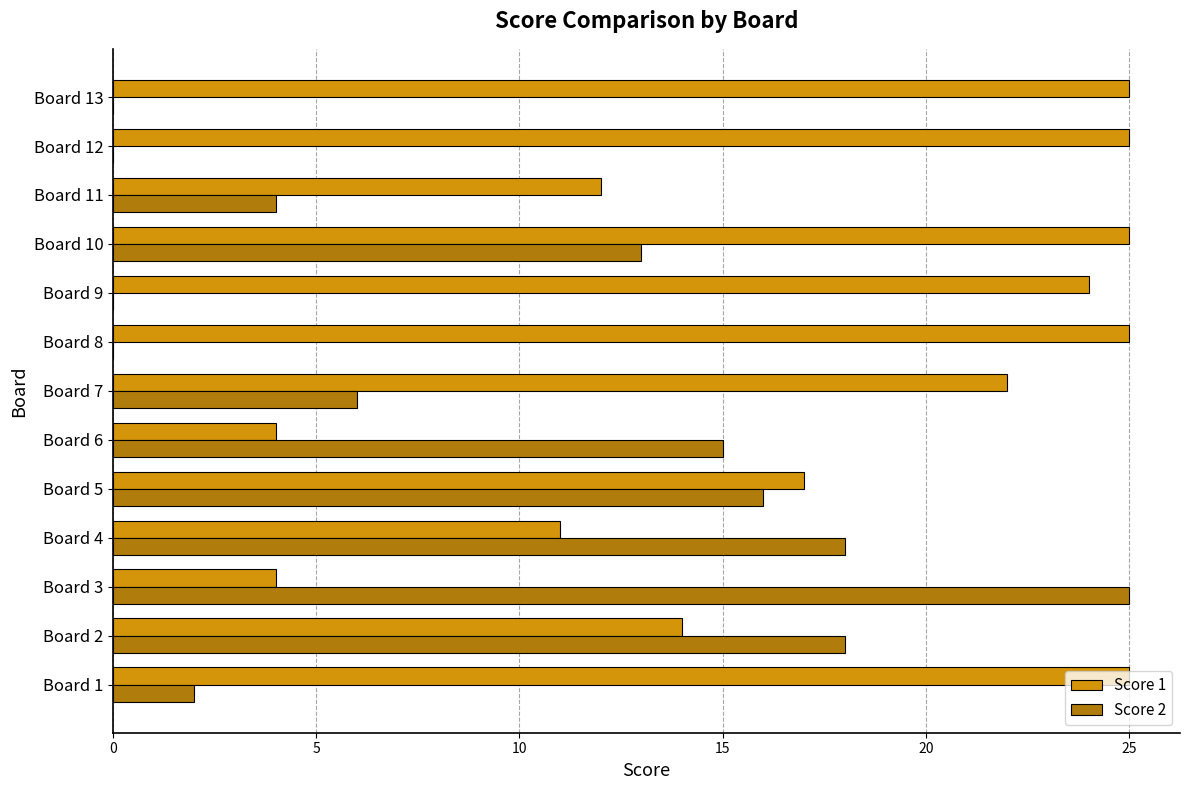

The value of Score 1 at Board 13 is 25. True or false?

True